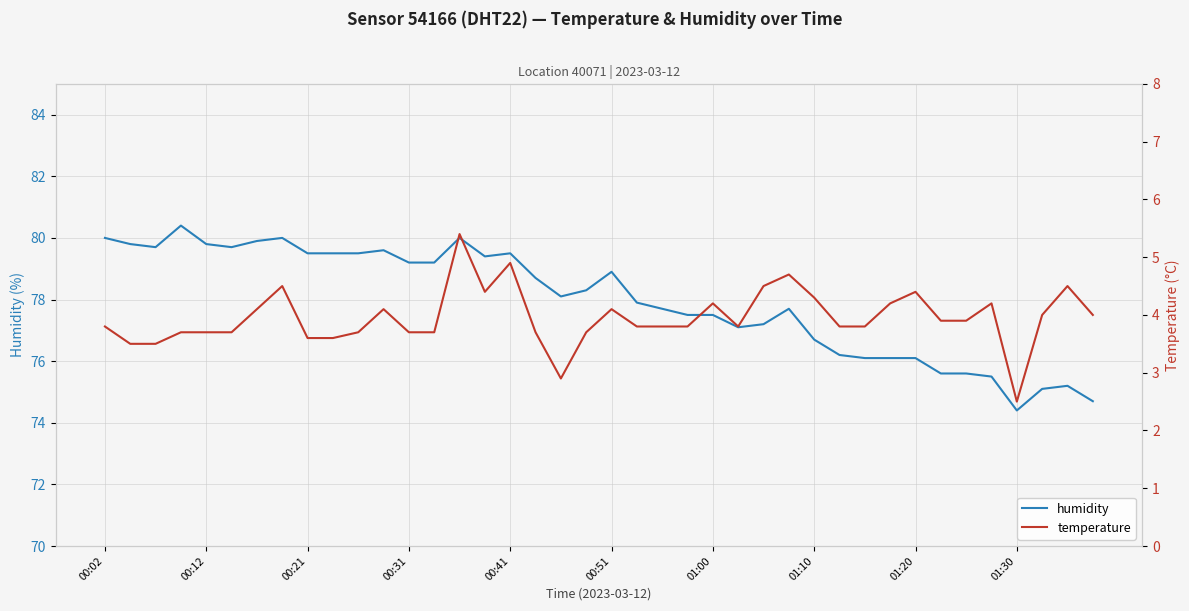

List the series in order of their overall mean, lowest first.

temperature, humidity